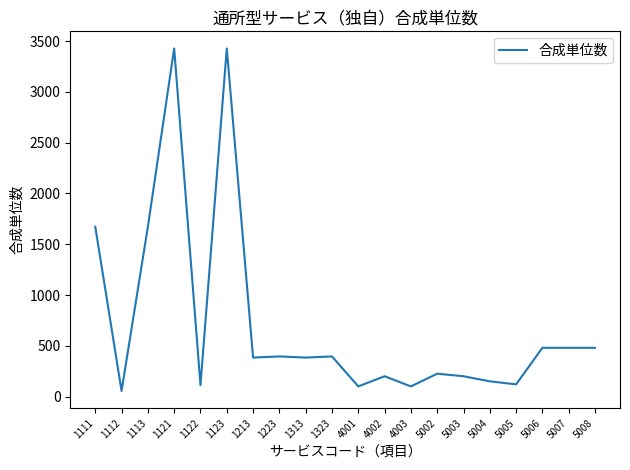

Read the value at 1121.

3428